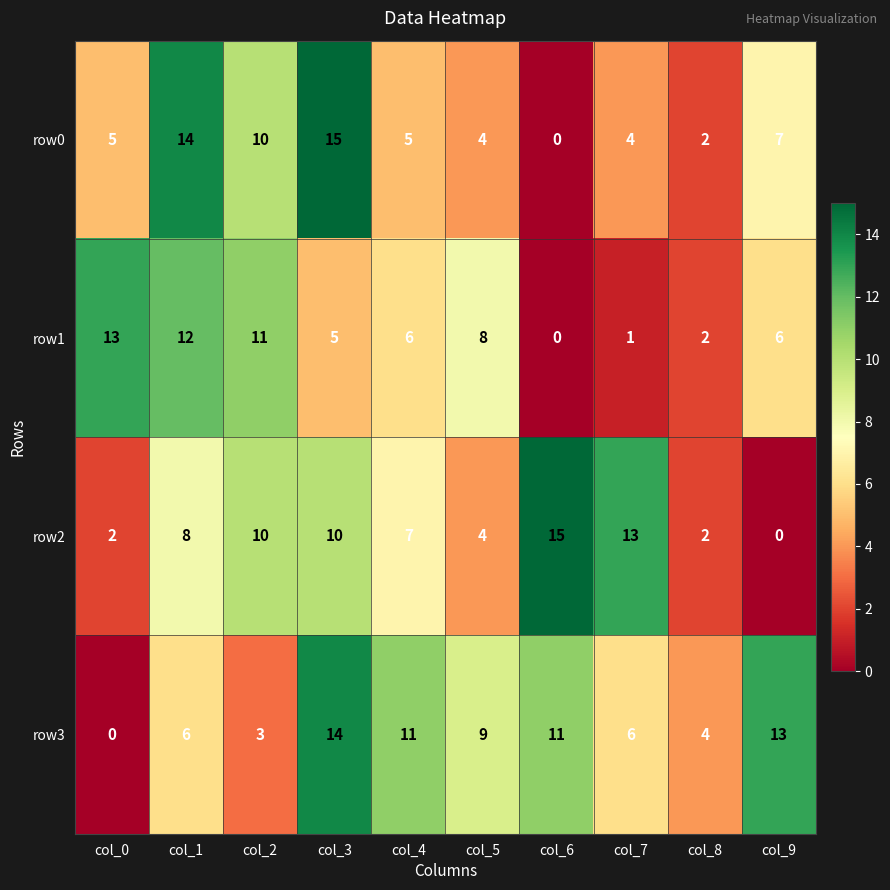

Which series changed the most between col_1 and col_8?

row0